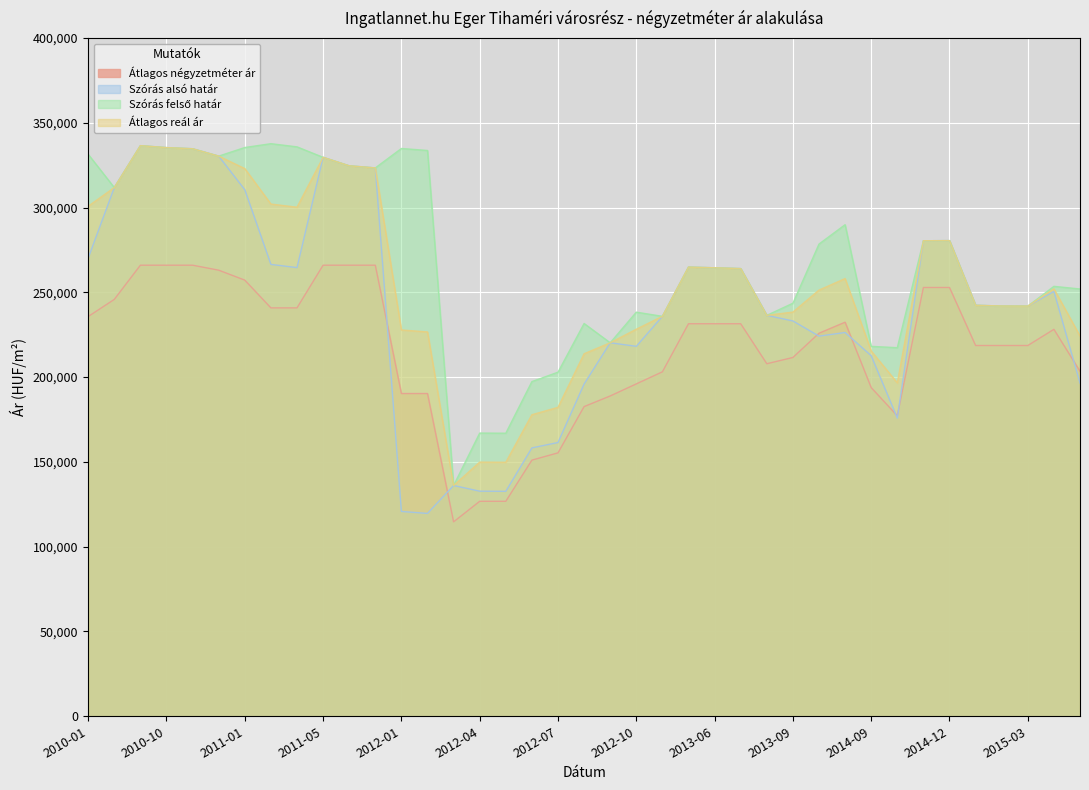

What is the total value across all series at 2014-10?

766965